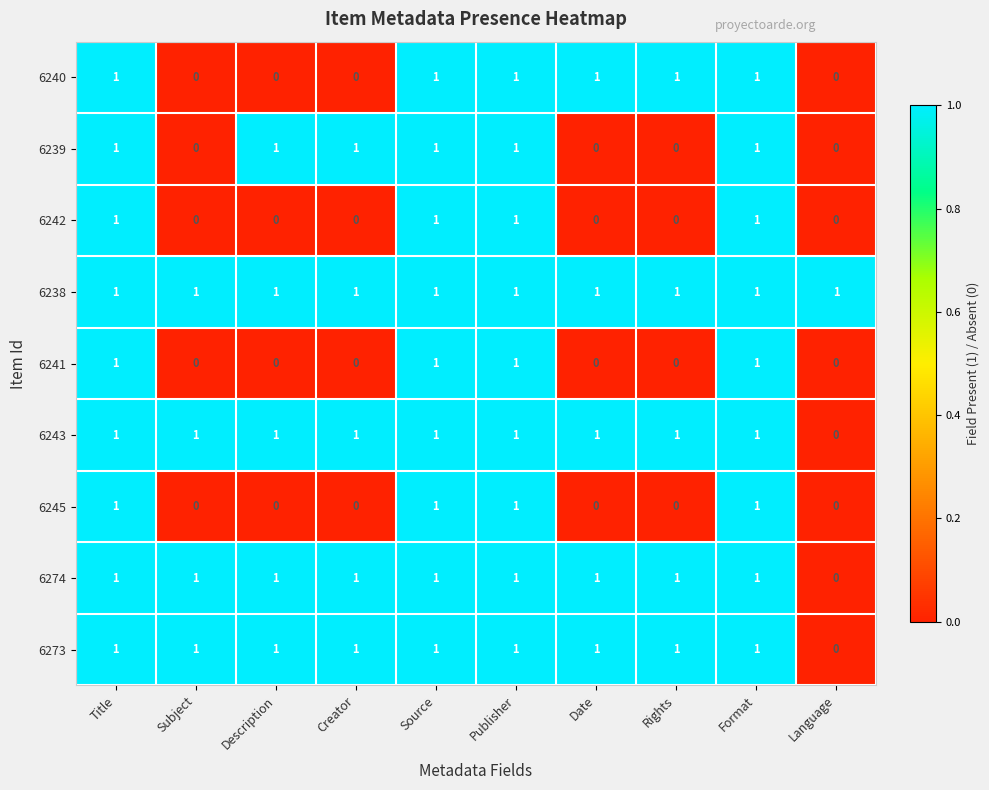

How many 6241 values are between 0 and 1?

10